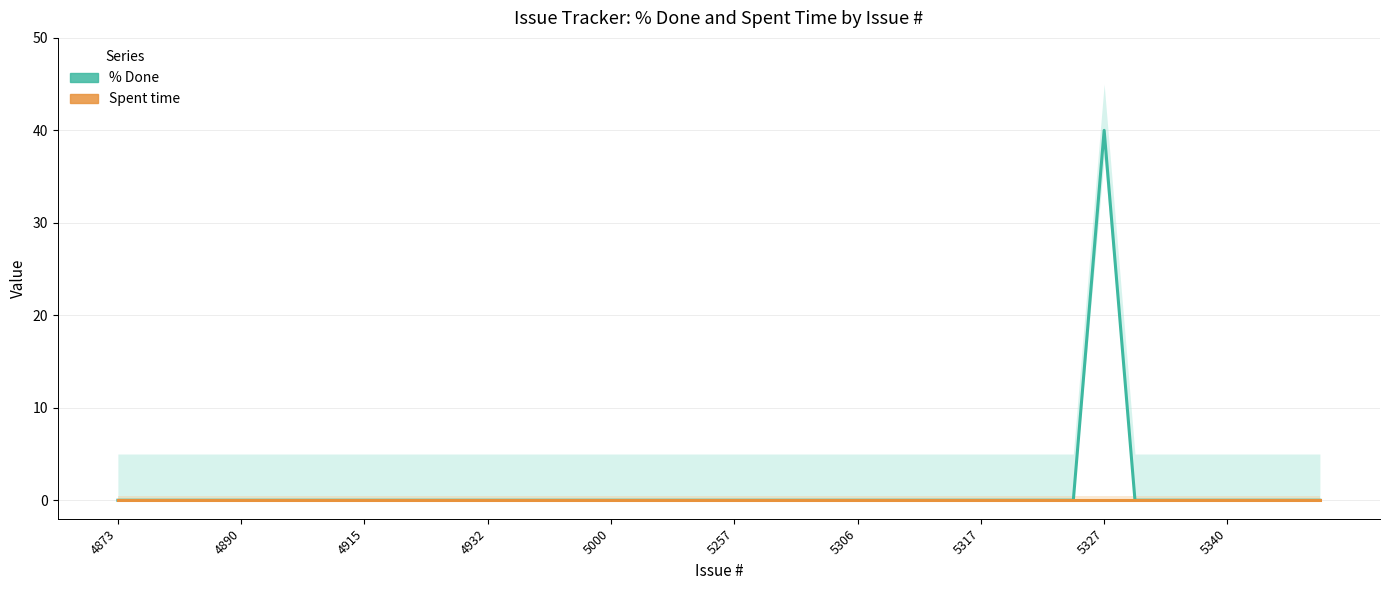

Reading left to right, extract all data points from this chart.

4873=0	4866=0	4868=0	4872=0	4890=0	4901=0	4908=0	4914=0	4915=0	4925=0	4926=0	4931=0	4932=0	4933=0	4960=0	4984=0	5000=0	5235=0	5236=0	5256=0	5257=0	5291=0	5292=0	5301=0	5306=0	5312=0	5315=0	5316=0	5317=0	5318=0	5321=0	5326=0	5327=40	5328=0	5331=0	5339=0	5340=0	5345=0	5349=0	5350=0